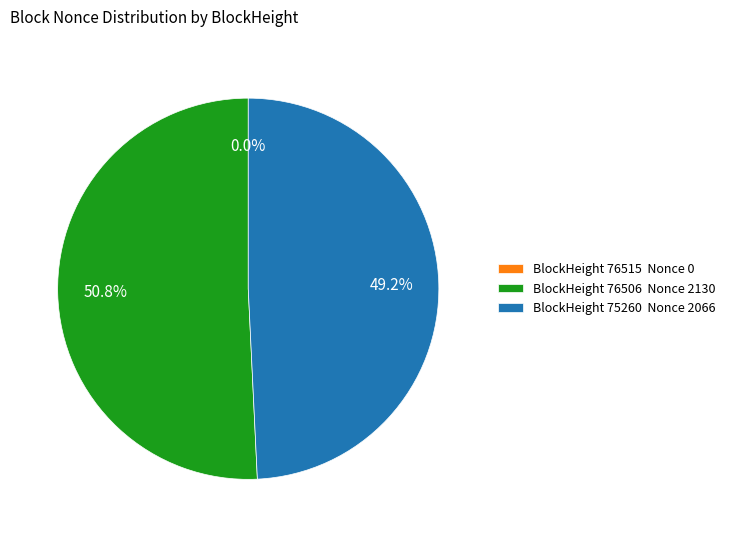

To the nearest percent, what is the difference between the 75260 and 76515 slice percentages?

49%